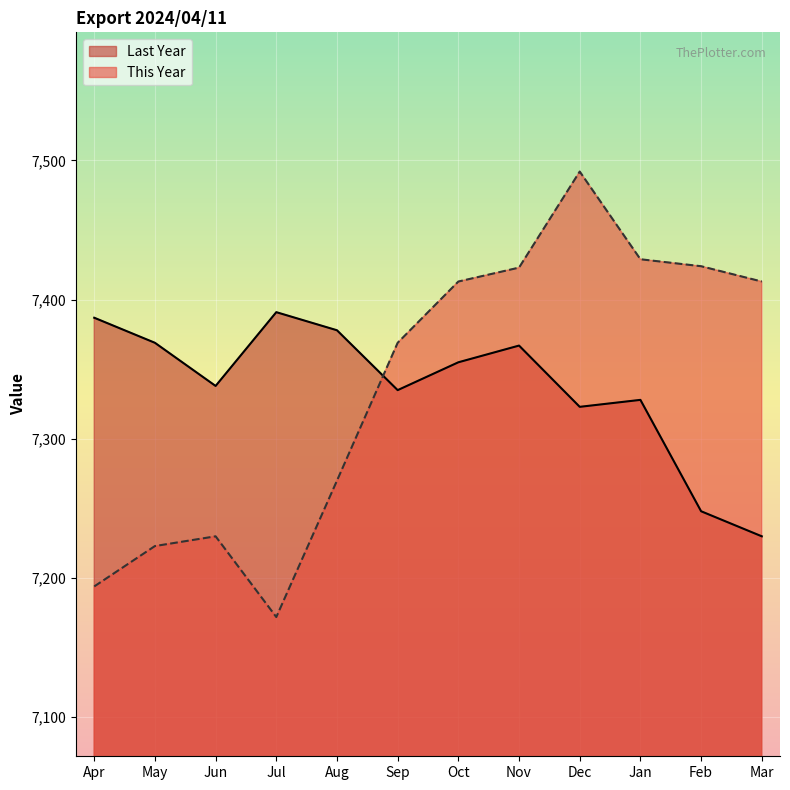

At which category is the sum across all series the highest?

Dec